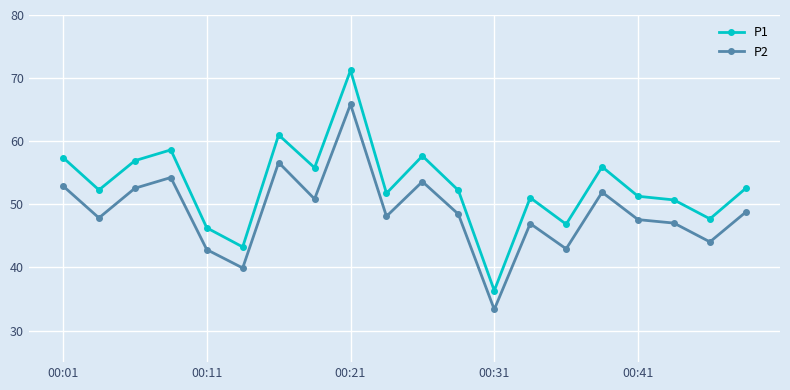

True or false: P1 and P2 intersect in this chart.

False